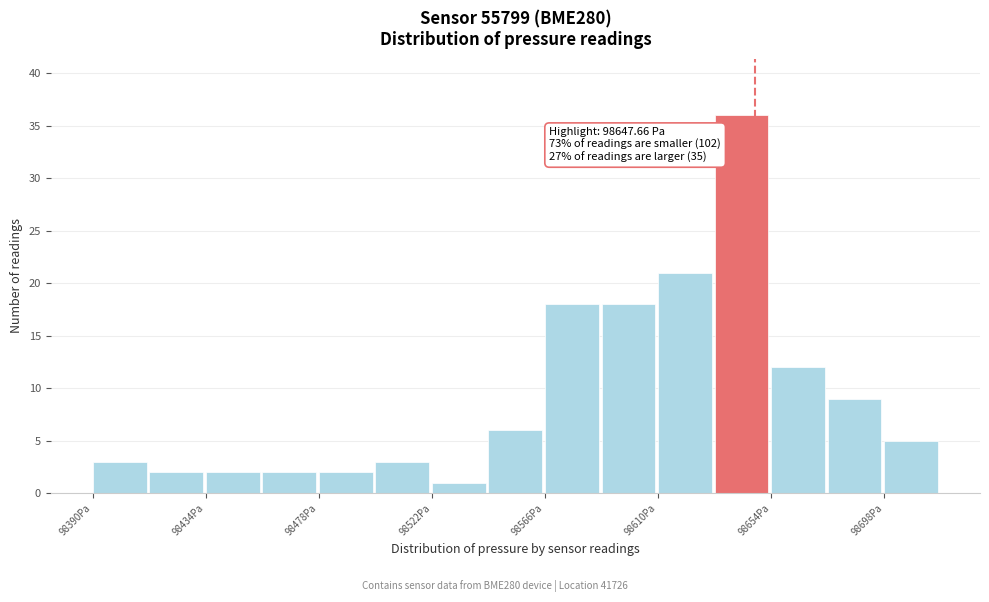

Which range on the x-axis has the tallest bar?

98632 to 98654